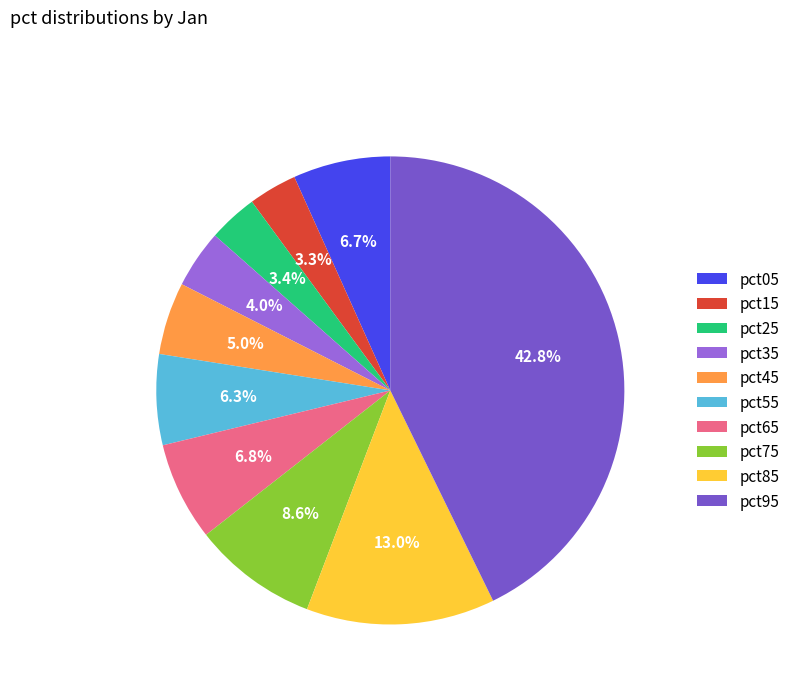

Which has a higher value, pct15 or pct95?

pct95